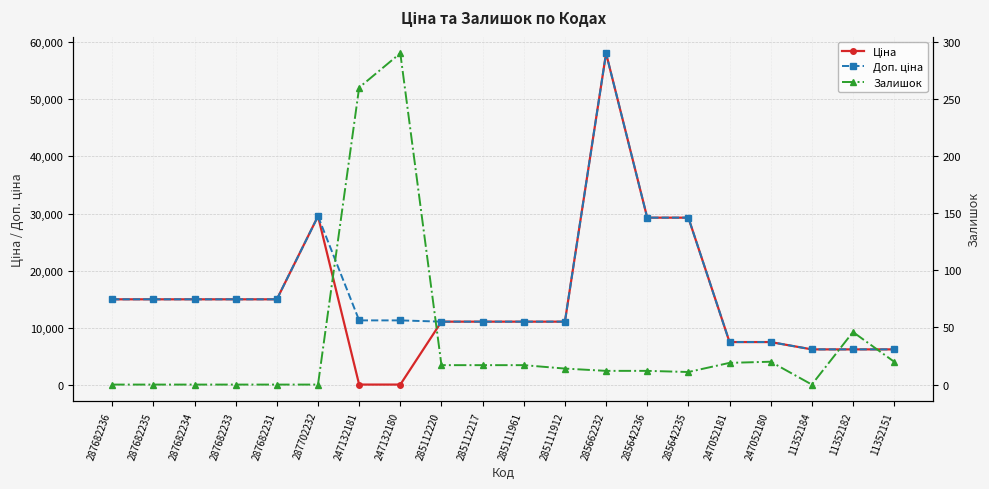

Between 285112217 and 285642236, which series saw the biggest shift?

Ціна